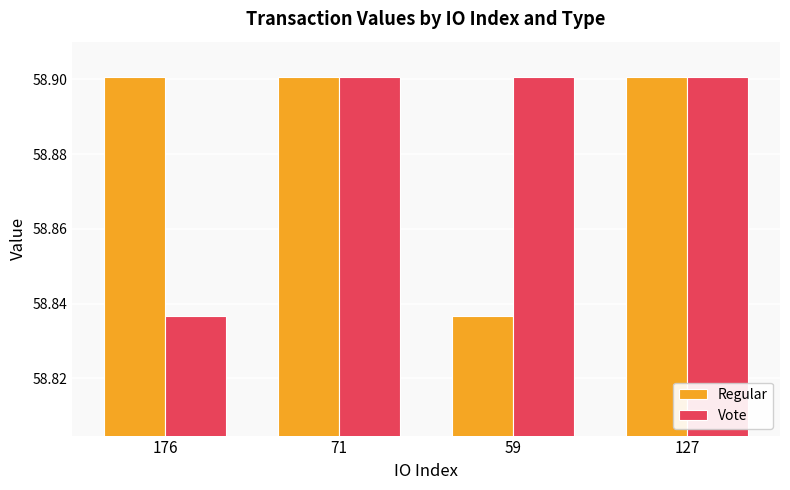

At how many categories does at least one series exceed 58?

4